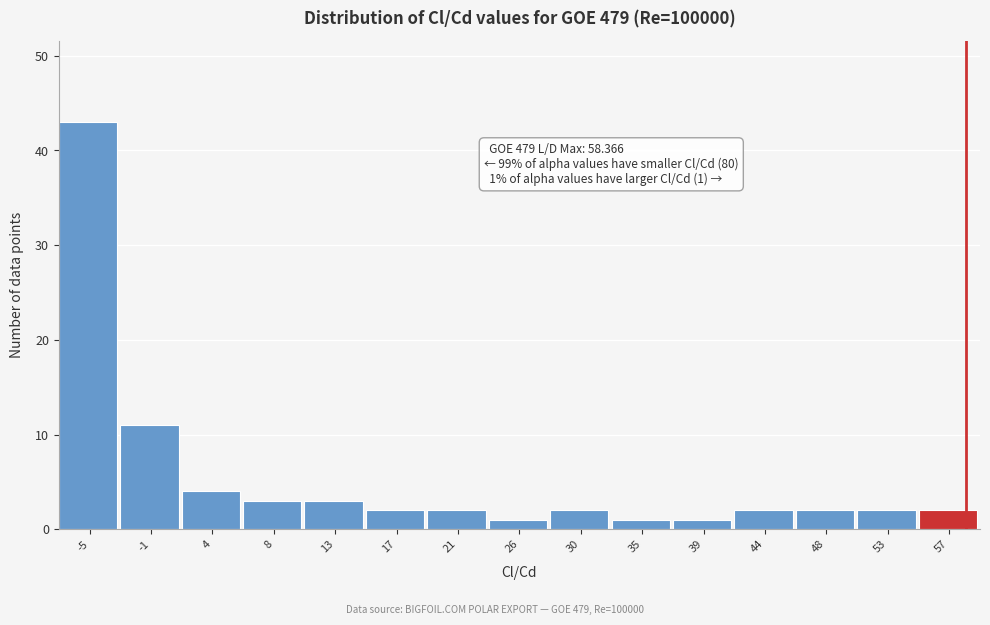

Over which range of the x-axis is the bar tallest?

-7.5 to -3.0